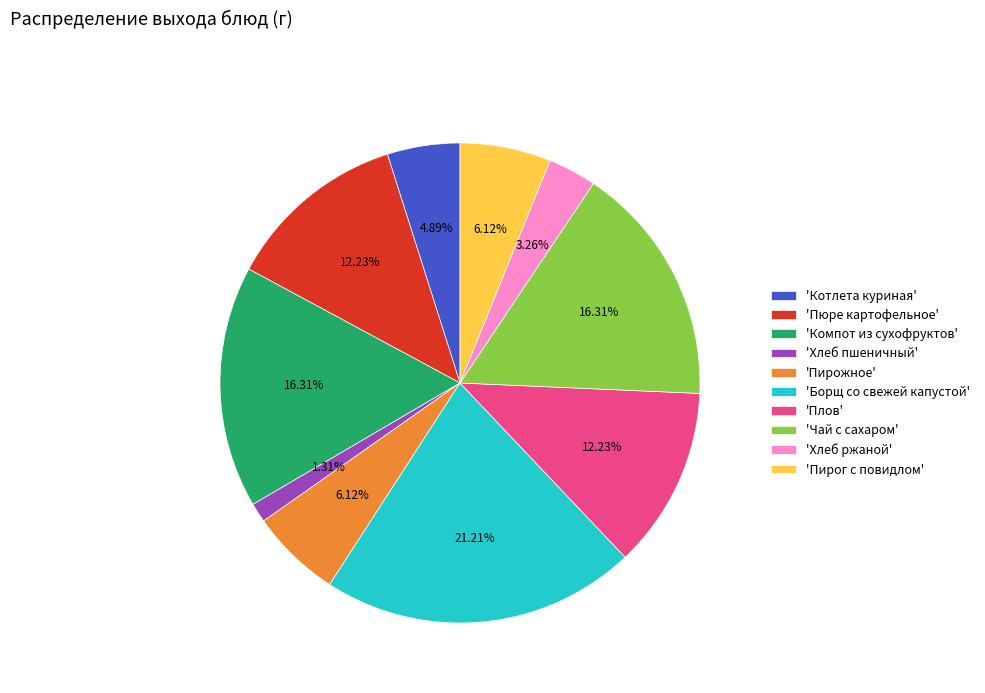

Does any single category account for the majority?

No